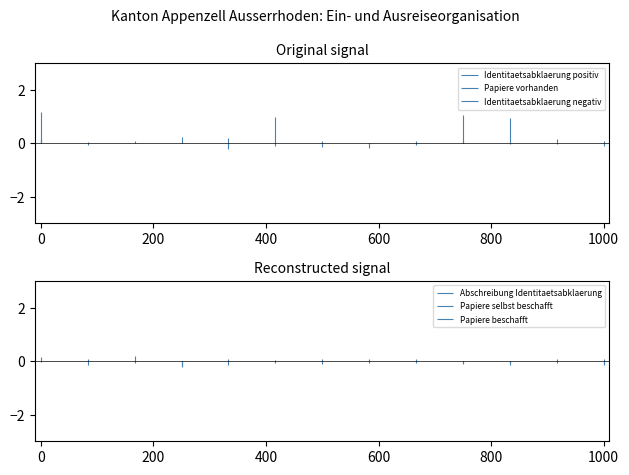

How many lines are shown in the chart?

6